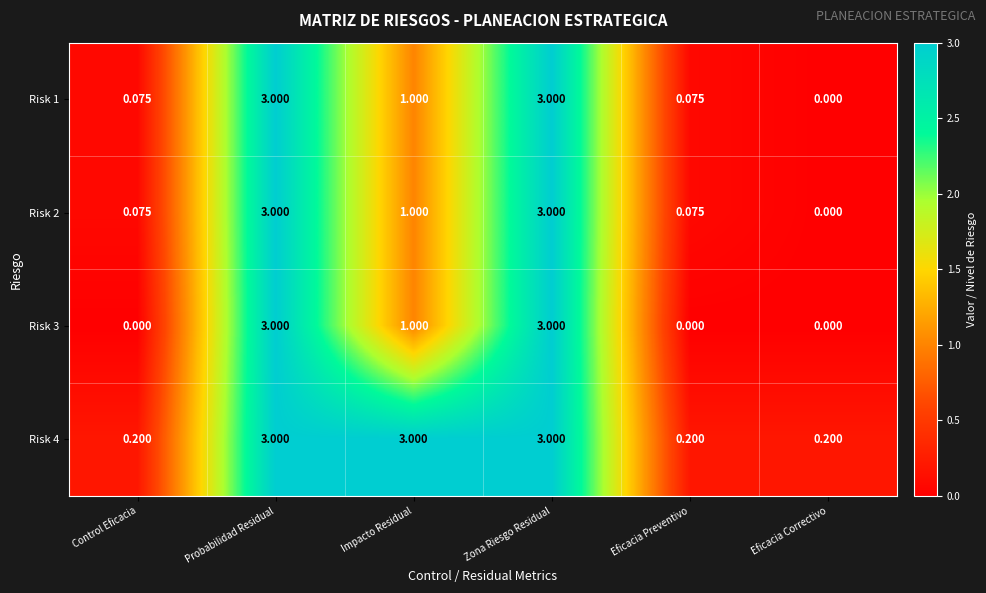

Is the value of Risk 2 at Probabilidad Residual greater than the value of Risk 3 at Eficacia Correctivo?

Yes